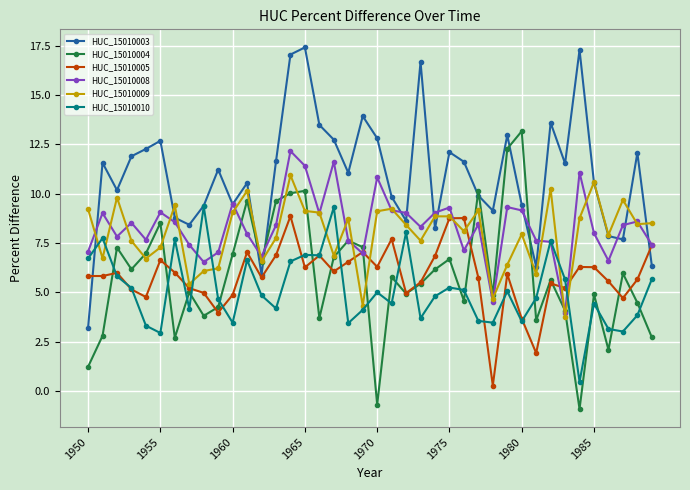

Which series has the largest total across all categories?

HUC_15010003